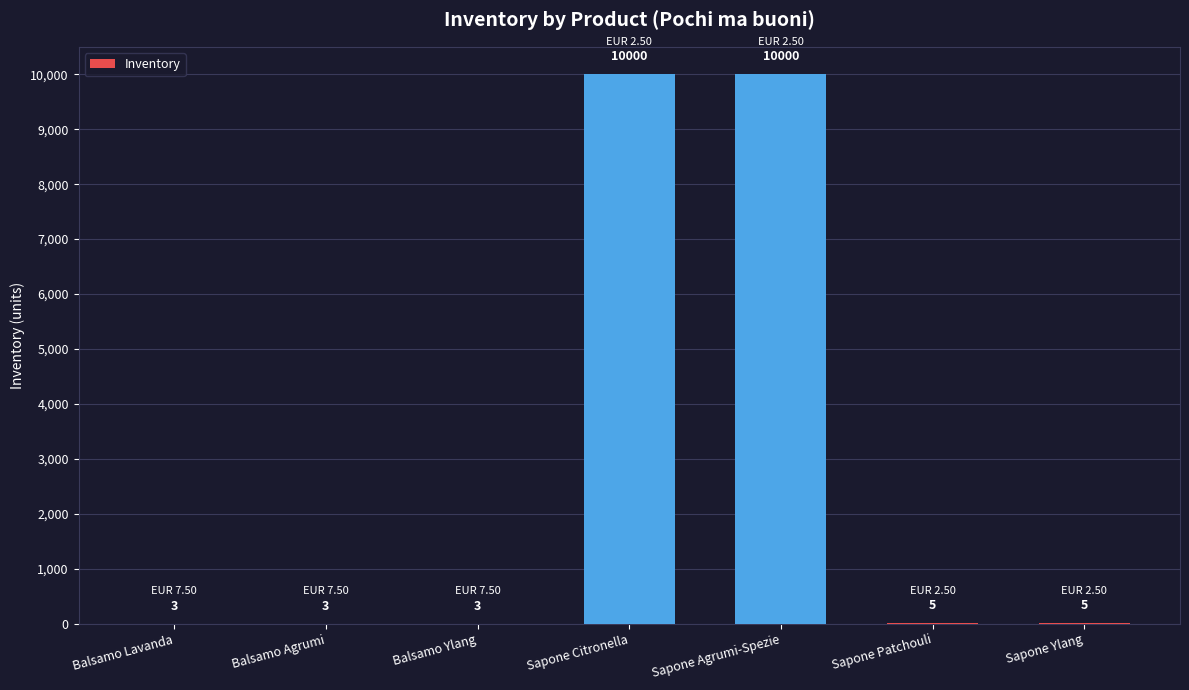

What is the sum of the values at Sapone Ylang and Sapone Citronella?

10005